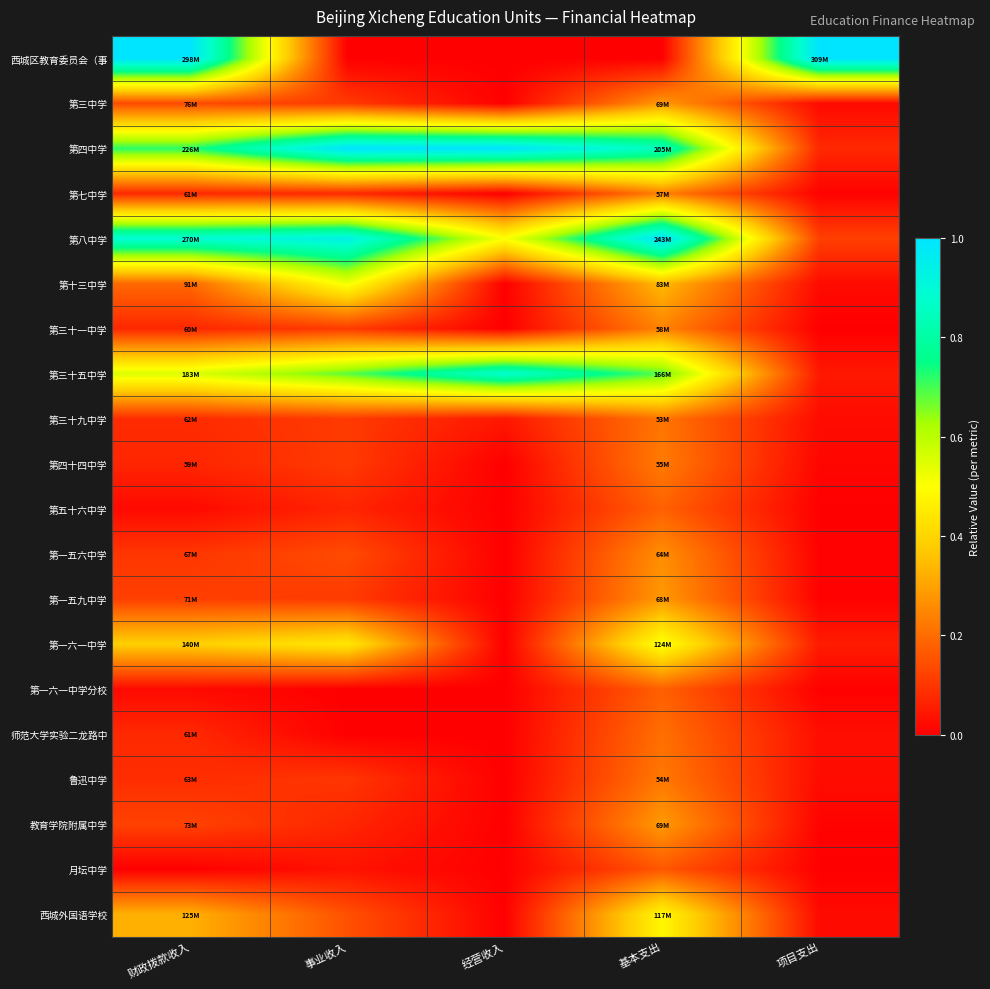

What is the total value across all series at 经营收入?

2.4